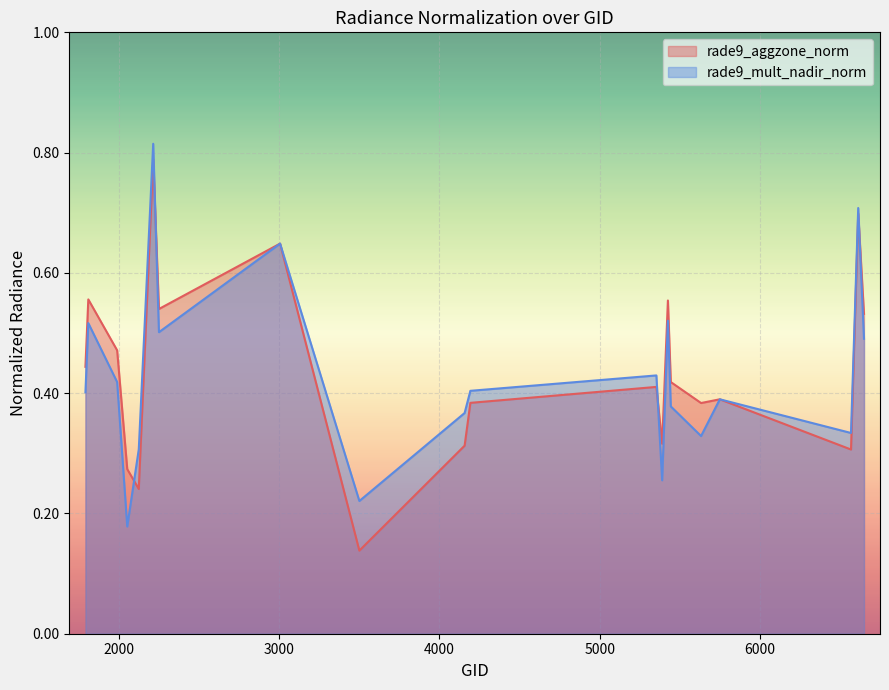

What is the total value across all series at 2123?

0.5